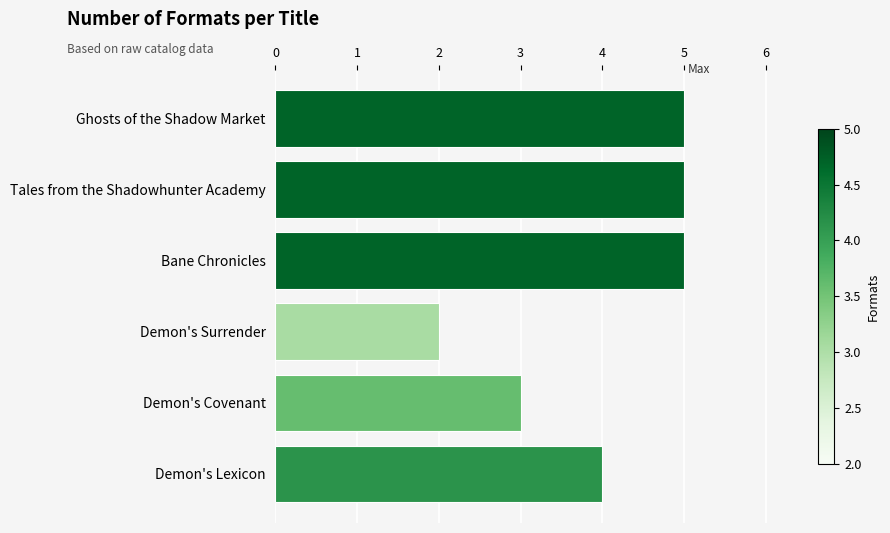

What is the greatest value displayed?

5